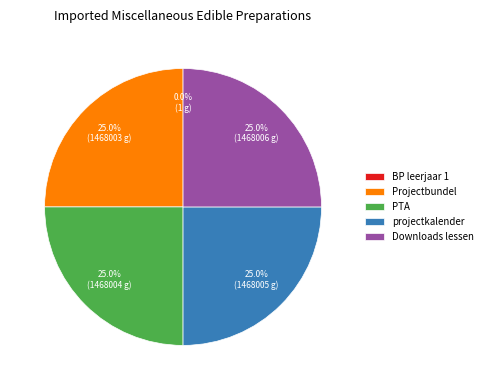

What percentage is NOT represented by PTA?

75.0%